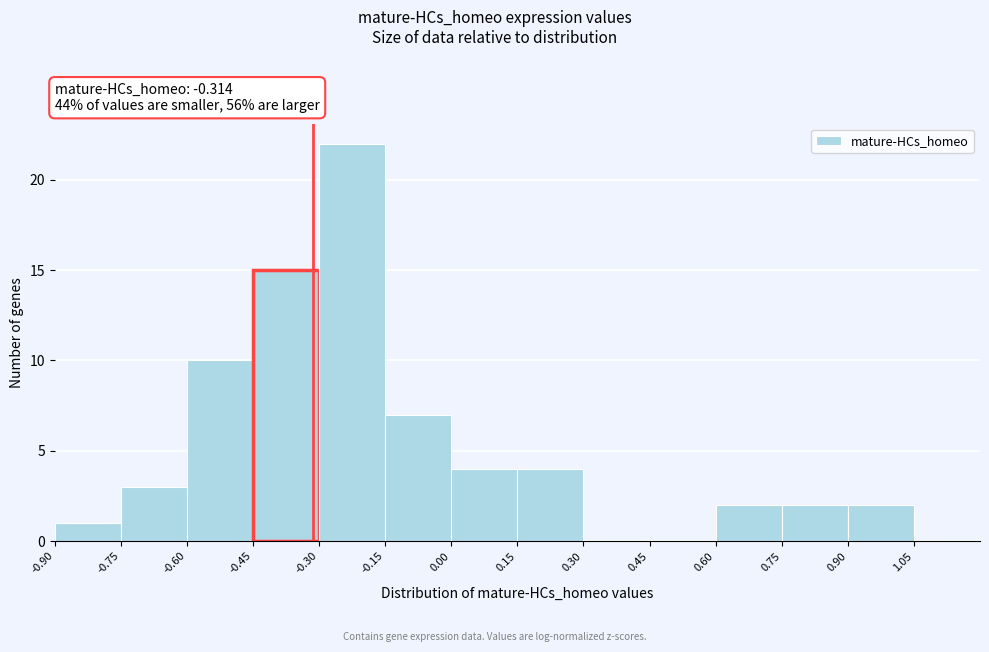

Over which range of the x-axis is the bar tallest?

-0.30 to -0.15